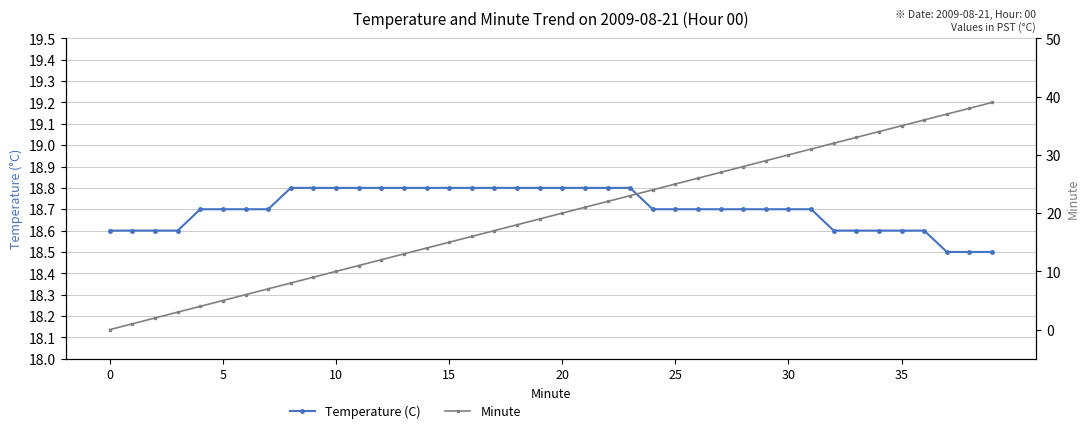

How many intersections are there between Temperature (C) and Minute?

1